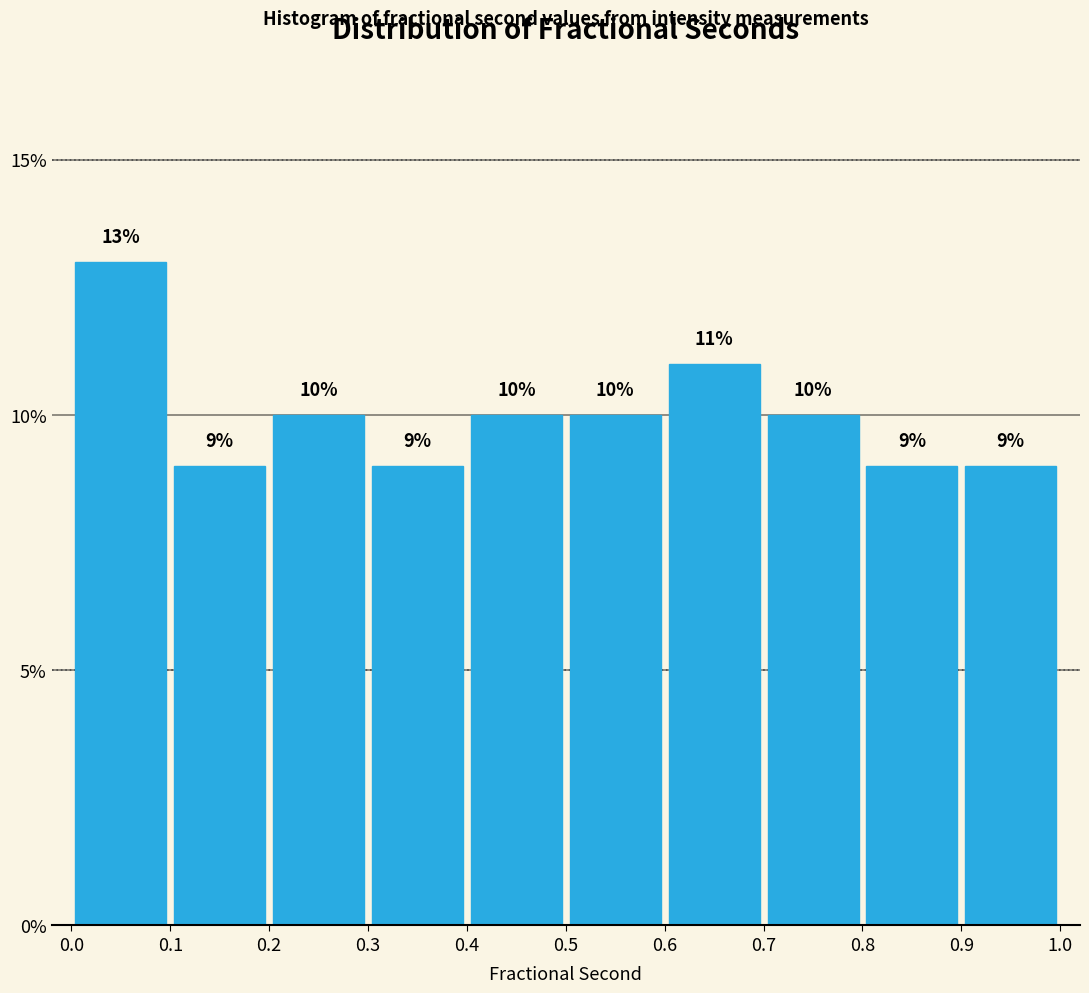

How tall is the bar that spans 0.6 to 0.7 on the x-axis?

11